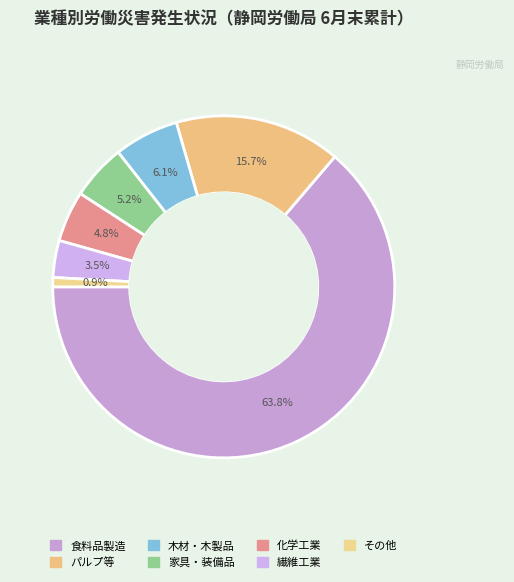

To the nearest percent, what is the difference between the largest and smallest slice percentages?

63%